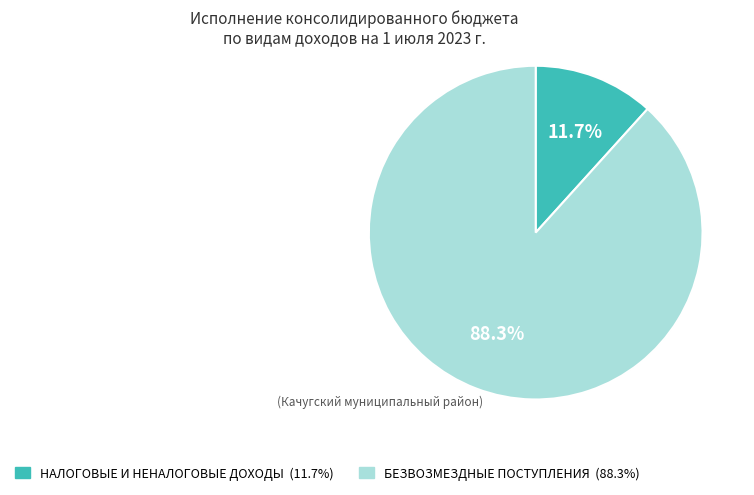

How many slices are in this pie chart?

2